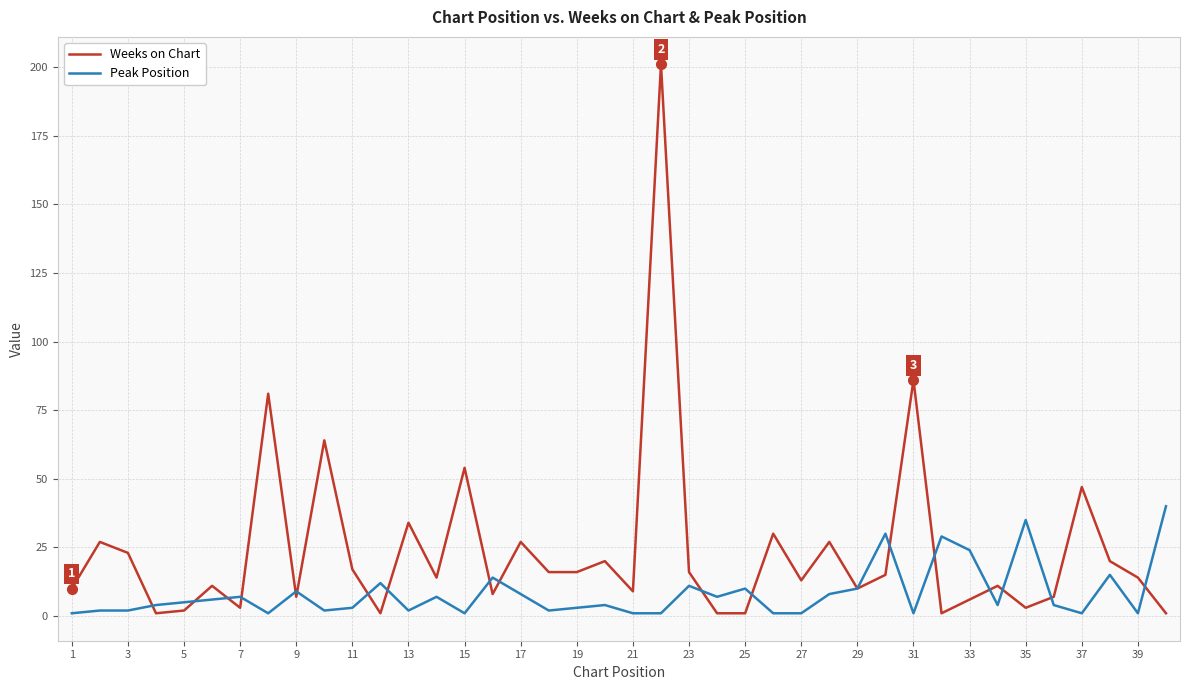

What is the maximum value shown in the chart?

201